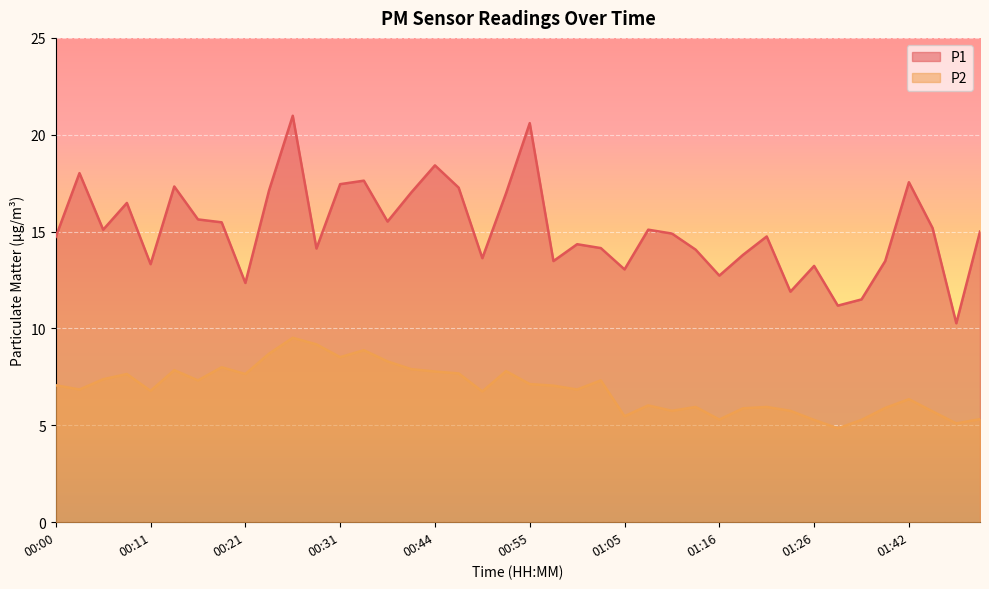

Reading left to right, list all the values displayed in this chart.

P1: 00:00=14.7	00:03=18.0	00:06=15.1	00:08=16.5	00:11=13.3	00:13=17.3	00:16=15.6	00:19=15.5	00:21=12.3	00:24=17.1	00:26=21.0	00:29=14.1	00:31=17.4	00:34=17.6	00:37=15.5	00:42=17.0	00:44=18.4	00:47=17.3	00:49=13.6	00:52=17.0	00:55=20.6	00:58=13.5	01:00=14.3	01:03=14.2	01:05=13.1	01:08=15.1	01:11=14.9	01:13=14.1	01:16=12.7	01:18=13.8	01:21=14.8	01:23=11.9	01:26=13.2	01:31=11.2	01:36=11.5	01:39=13.5	01:42=17.6	01:44=15.2	01:47=10.3	01:49=15.0
P2: 00:00=7.1	00:03=6.8	00:06=7.4	00:08=7.7	00:11=6.8	00:13=7.8	00:16=7.3	00:19=8.0	00:21=7.7	00:24=8.7	00:26=9.5	00:29=9.2	00:31=8.5	00:34=8.9	00:37=8.3	00:42=7.9	00:44=7.8	00:47=7.7	00:49=6.8	00:52=7.8	00:55=7.1	00:58=7.0	01:00=6.8	01:03=7.3	01:05=5.5	01:08=6.0	01:11=5.8	01:13=6.0	01:16=5.3	01:18=5.9	01:21=6.0	01:23=5.8	01:26=5.3	01:31=4.8	01:36=5.3	01:39=5.9	01:42=6.3	01:44=5.7	01:47=5.1	01:49=5.3